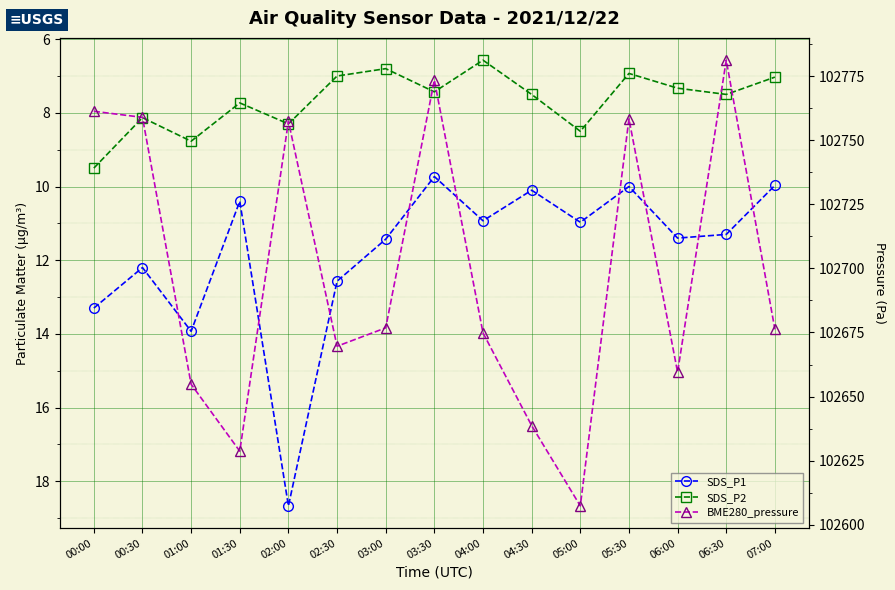

How many data points in SDS_P2 are above 7?

11